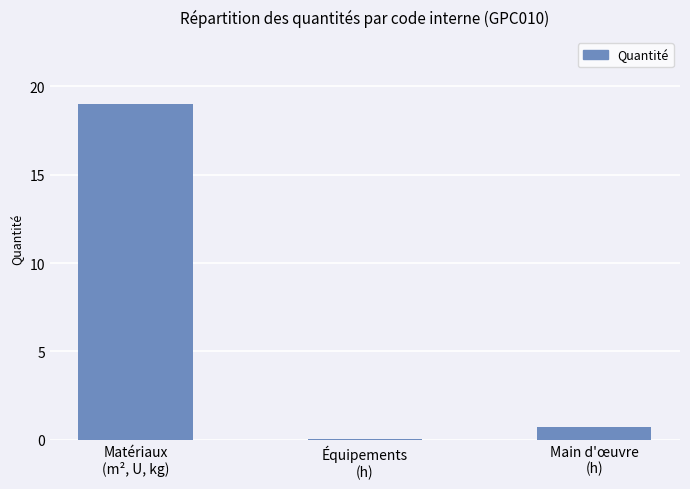

What is the difference between the values at Équipements
(h) and Matériaux
(m², U, kg)?

19.0